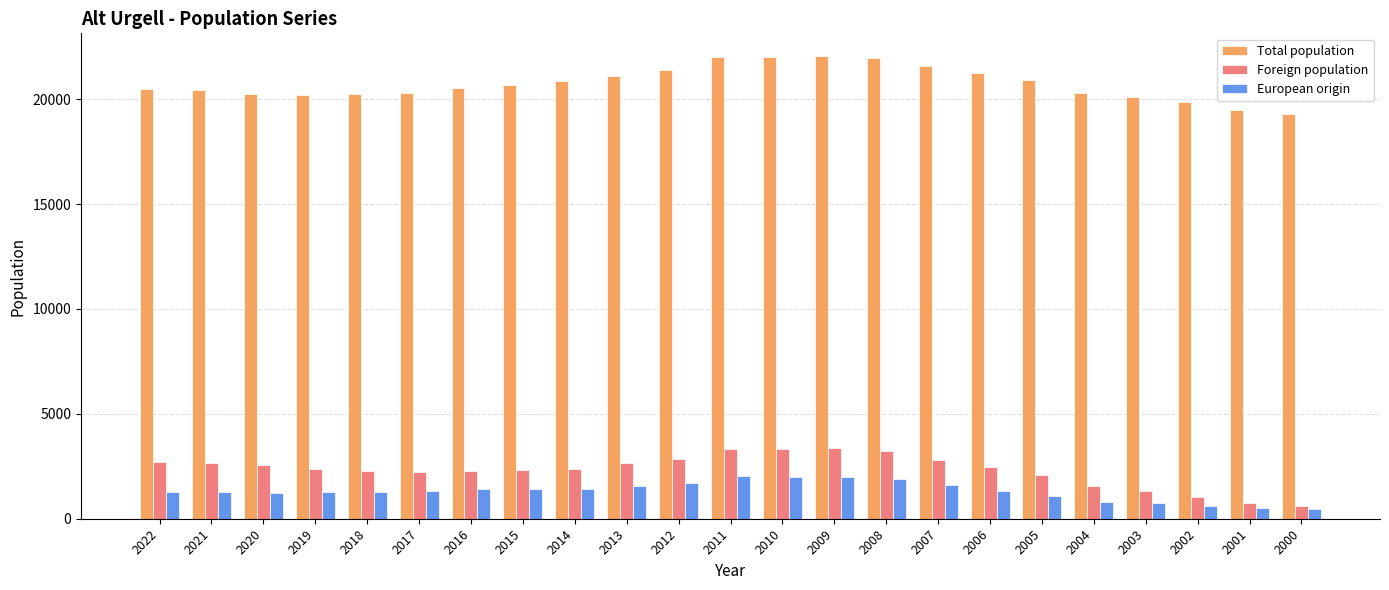

How many bars are there in total?

69